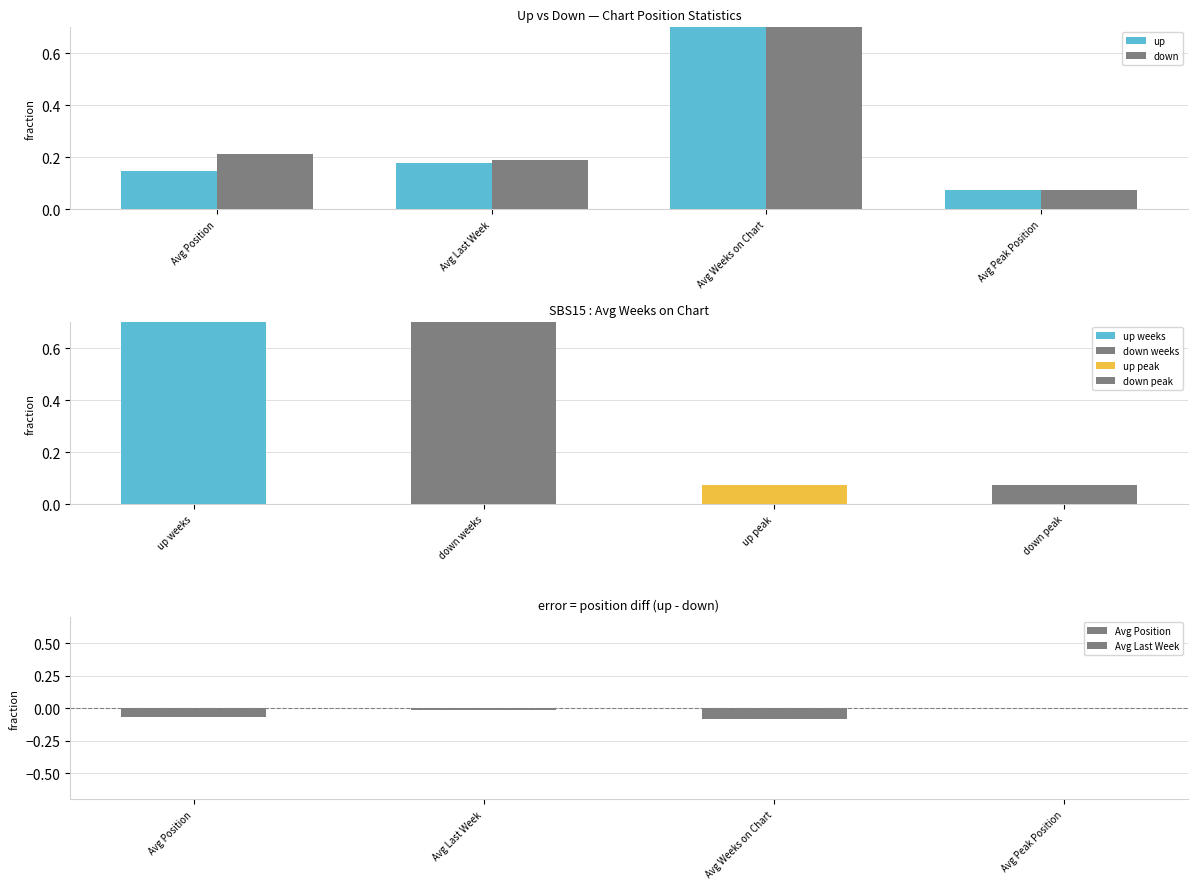

List the series in order of their overall mean, lowest first.

up, down